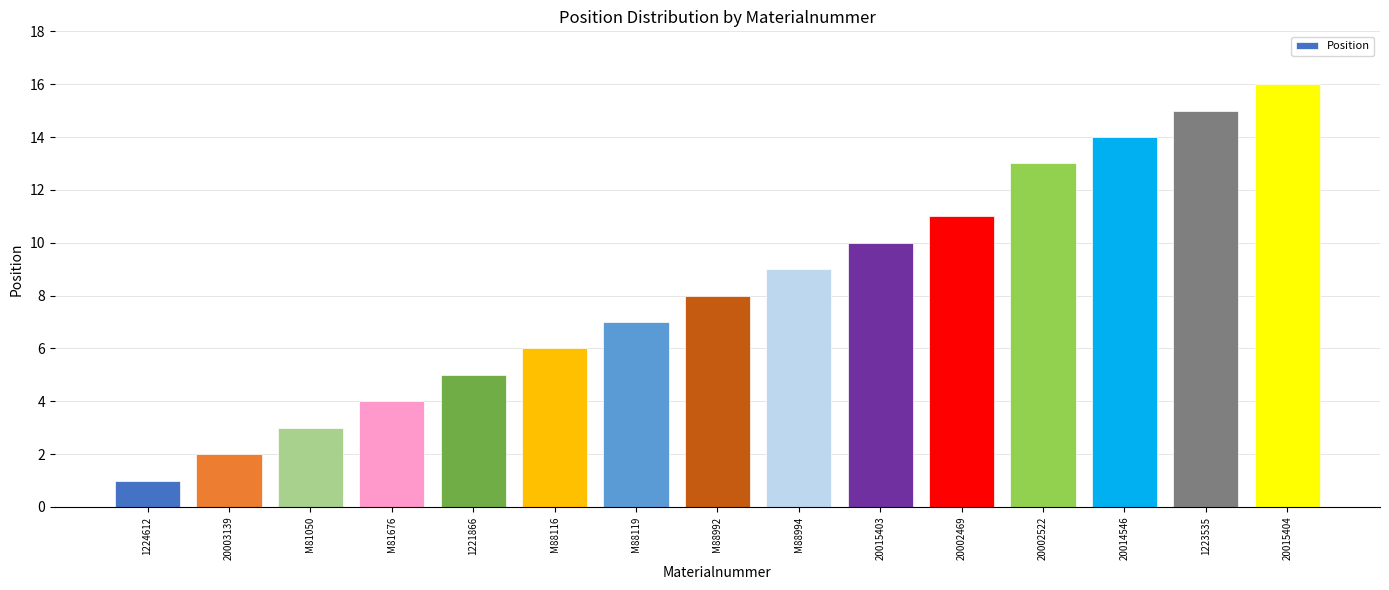

How many bars are there in total?

15